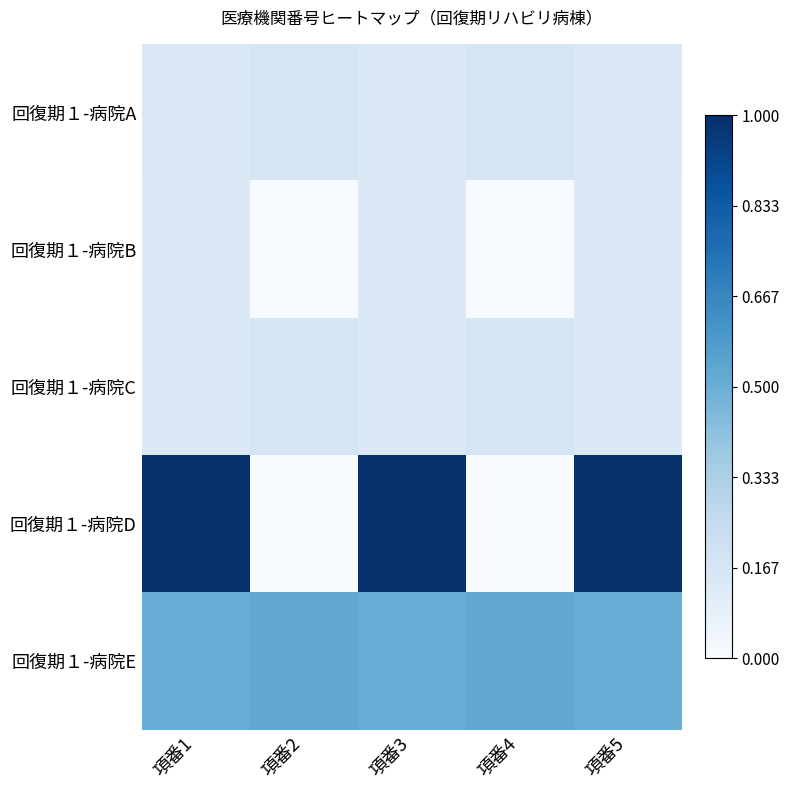

Reading right to left, what are all the values shown in this chart?

回復期１-病院A: 項番5=0.1	項番4=0.2	項番3=0.1	項番2=0.2	項番1=0.1
回復期１-病院B: 項番5=0.1	項番4=0.0	項番3=0.1	項番2=0.0	項番1=0.1
回復期１-病院C: 項番5=0.1	項番4=0.2	項番3=0.1	項番2=0.2	項番1=0.1
回復期１-病院D: 項番5=1.0	項番4=0.0	項番3=1.0	項番2=0.0	項番1=1.0
回復期１-病院E: 項番5=0.5	項番4=0.5	項番3=0.5	項番2=0.5	項番1=0.5